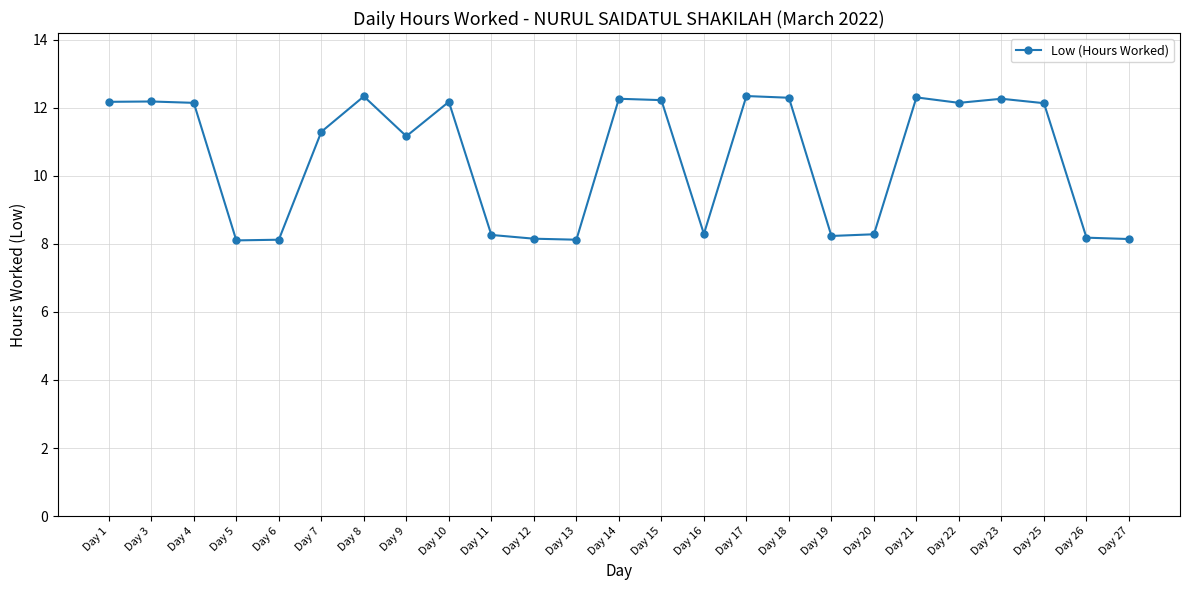

Where does the data first go above 12?

Day 1